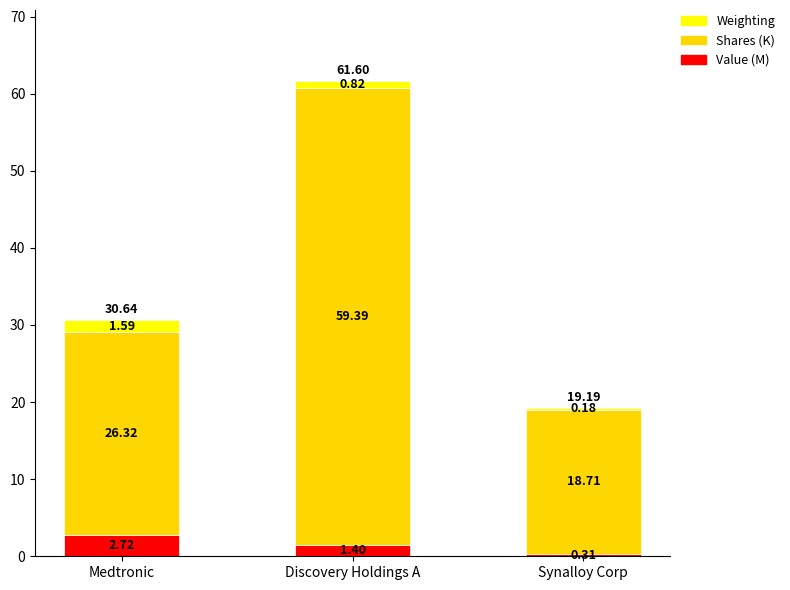

Where does the Value (M) series first go above 1?

Medtronic